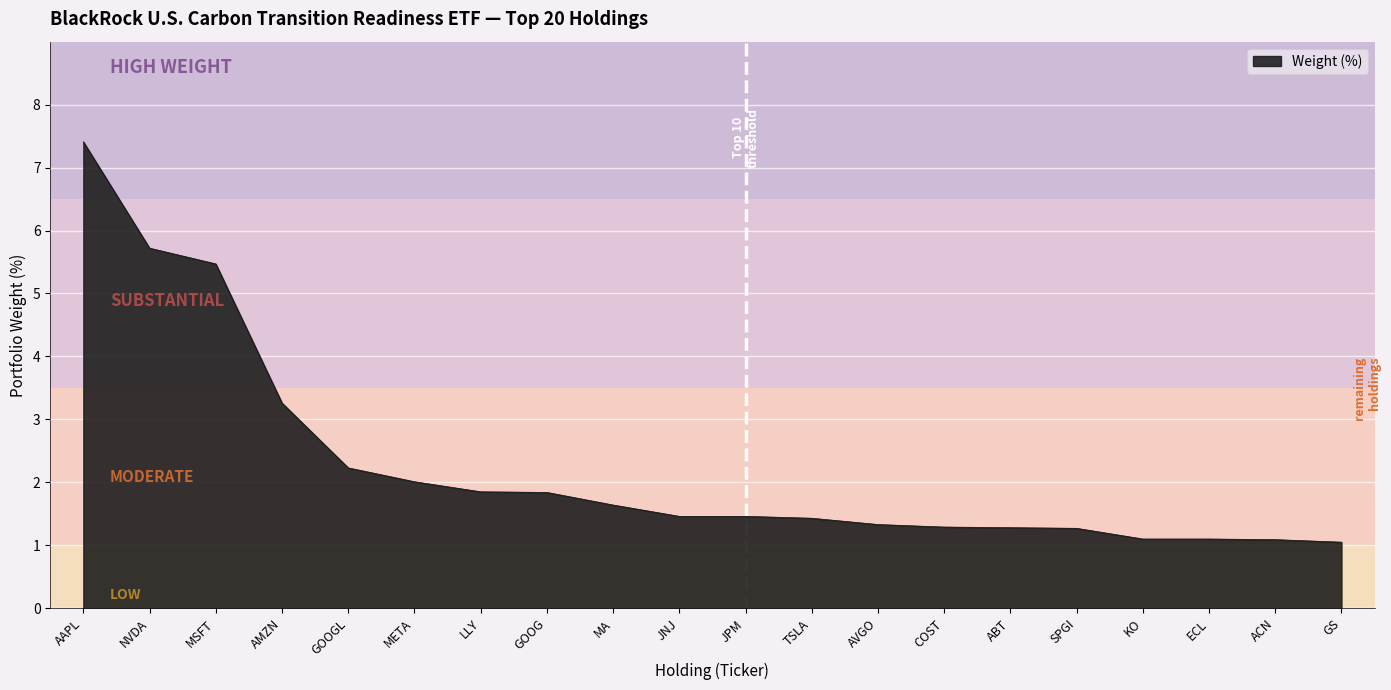

Count the number of categories in the chart.

20